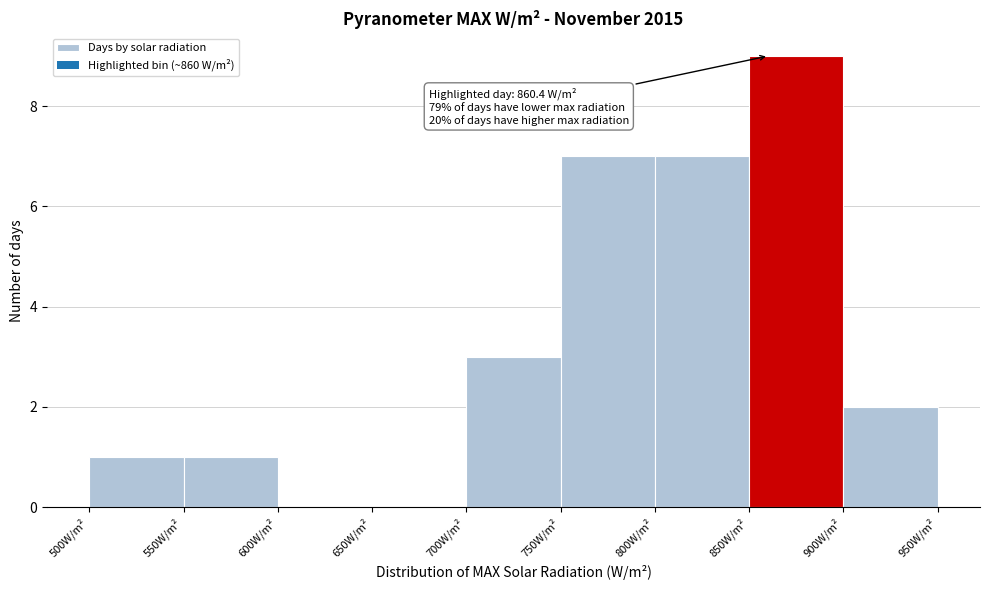

Which range on the x-axis has the tallest bar?

850 to 900